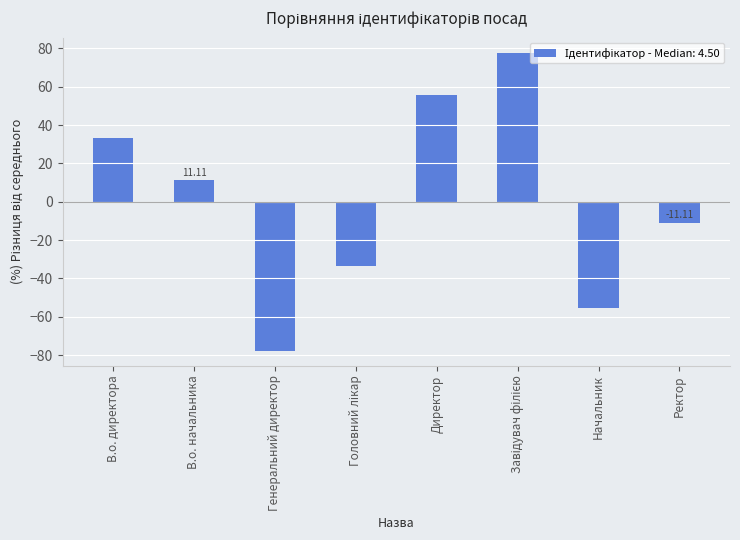

Is it true that the value at Директор is 55.6?

True